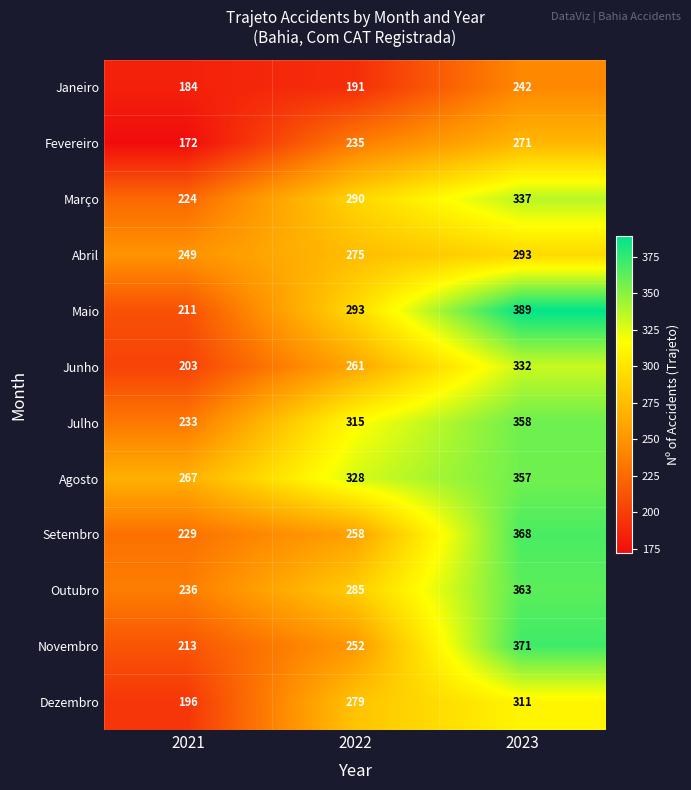

What is the total value across all series at 2022?

3262